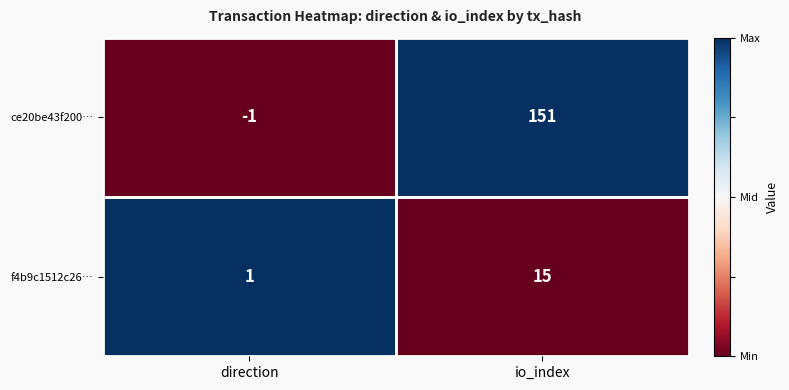

List the series in order of their overall mean, lowest first.

f4b9c1512c26…, ce20be43f200…